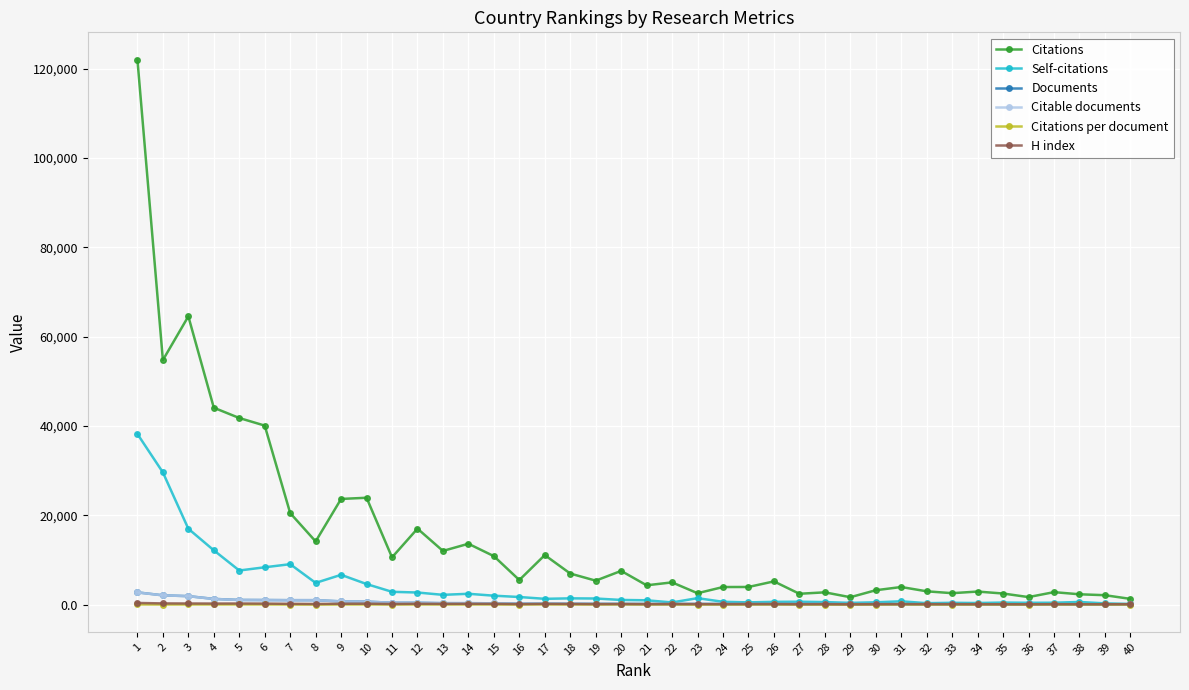

Is the value of Citations at 18 greater than the value of Citable documents at 38?

Yes